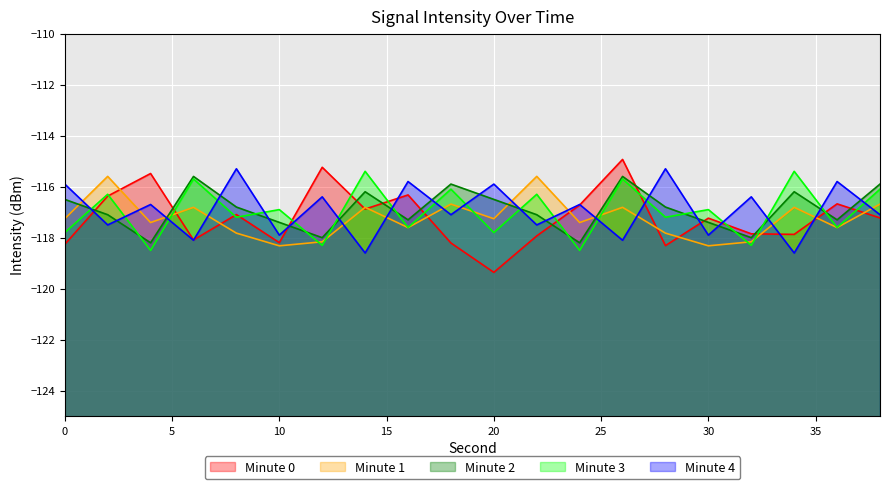

How many distinct data groups are displayed?

5